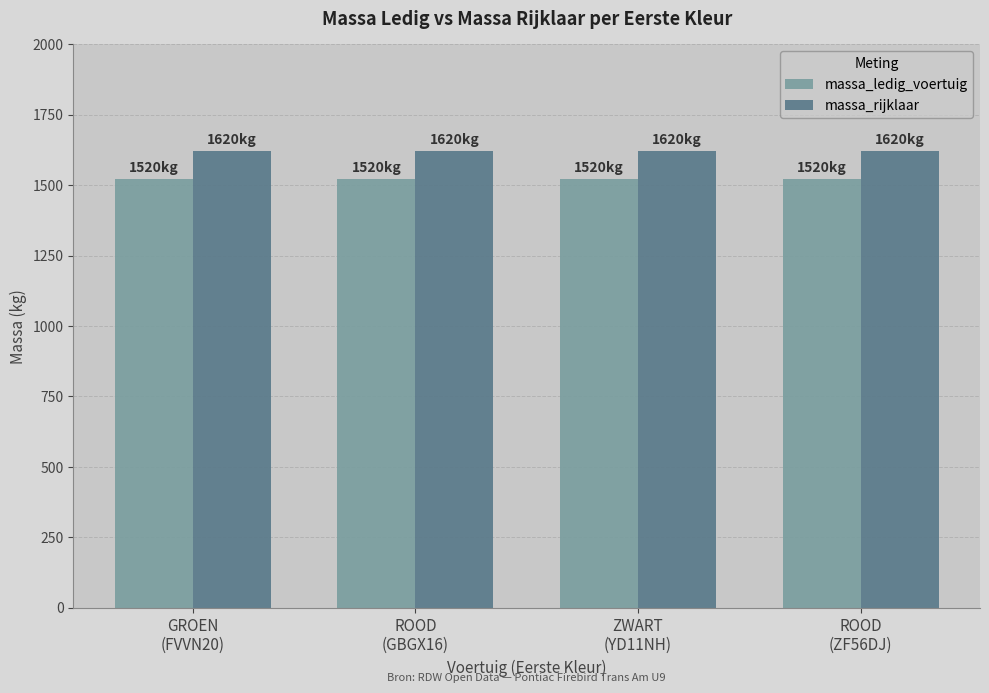

True or false: massa_ledig_voertuig has a value of 853 at GROEN
(FVVN20).

False